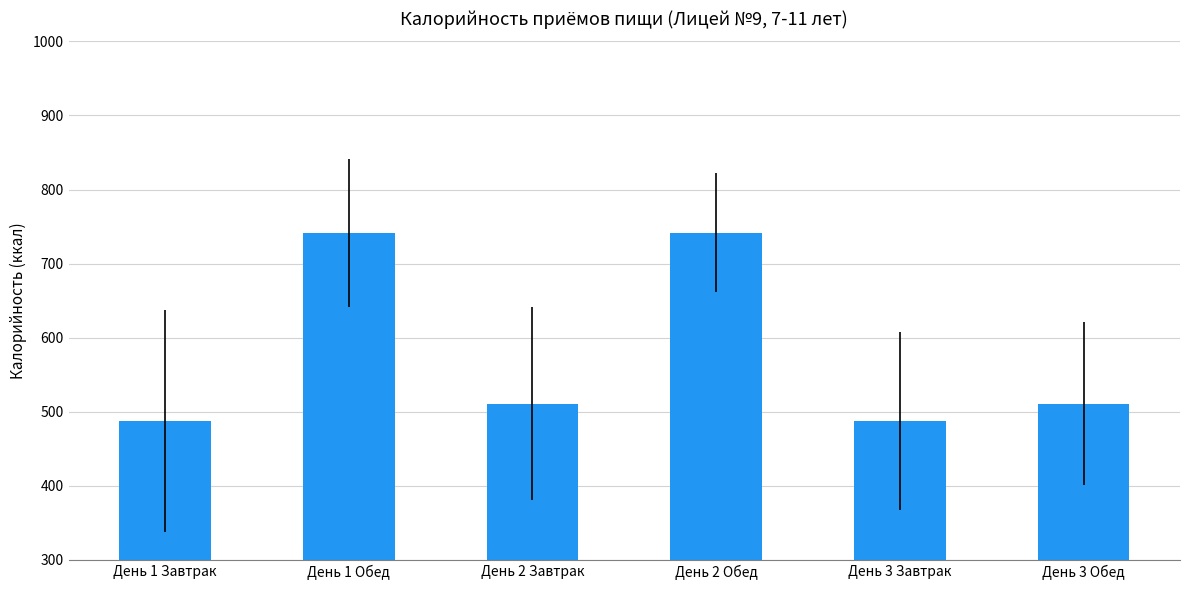

What is the difference between the maximum and minimum values?

253.7